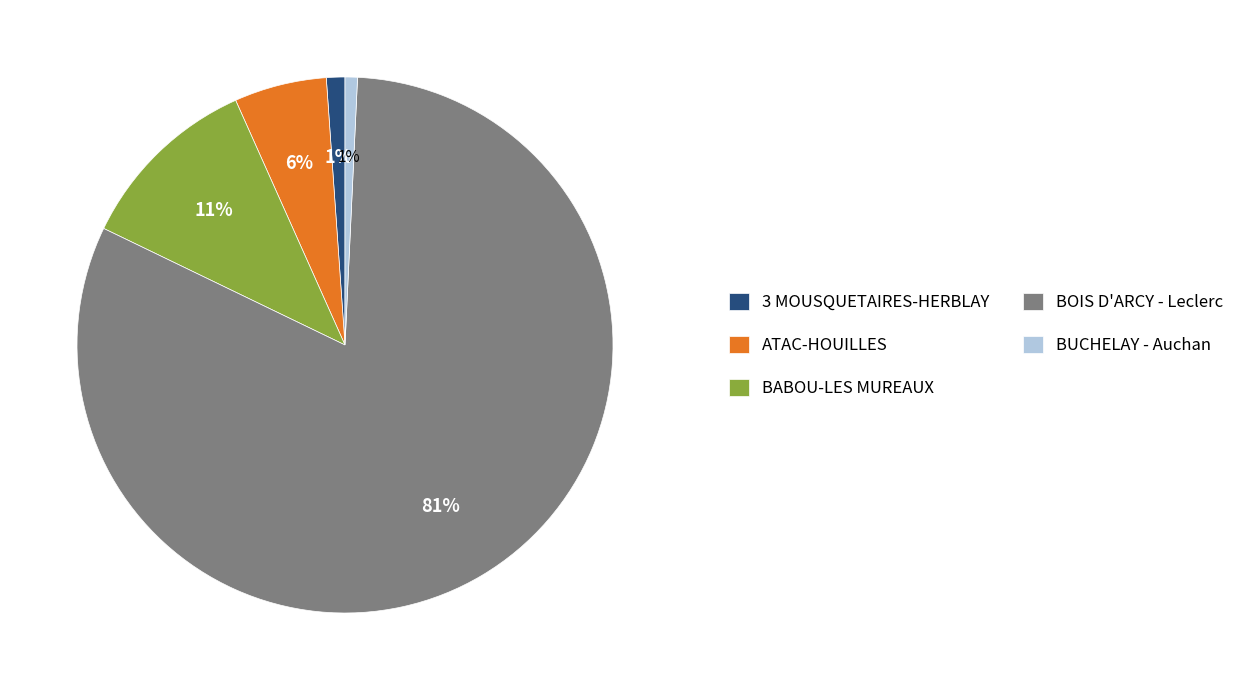

What percentage is the ATAC-HOUILLES slice, to the nearest percent?

6%